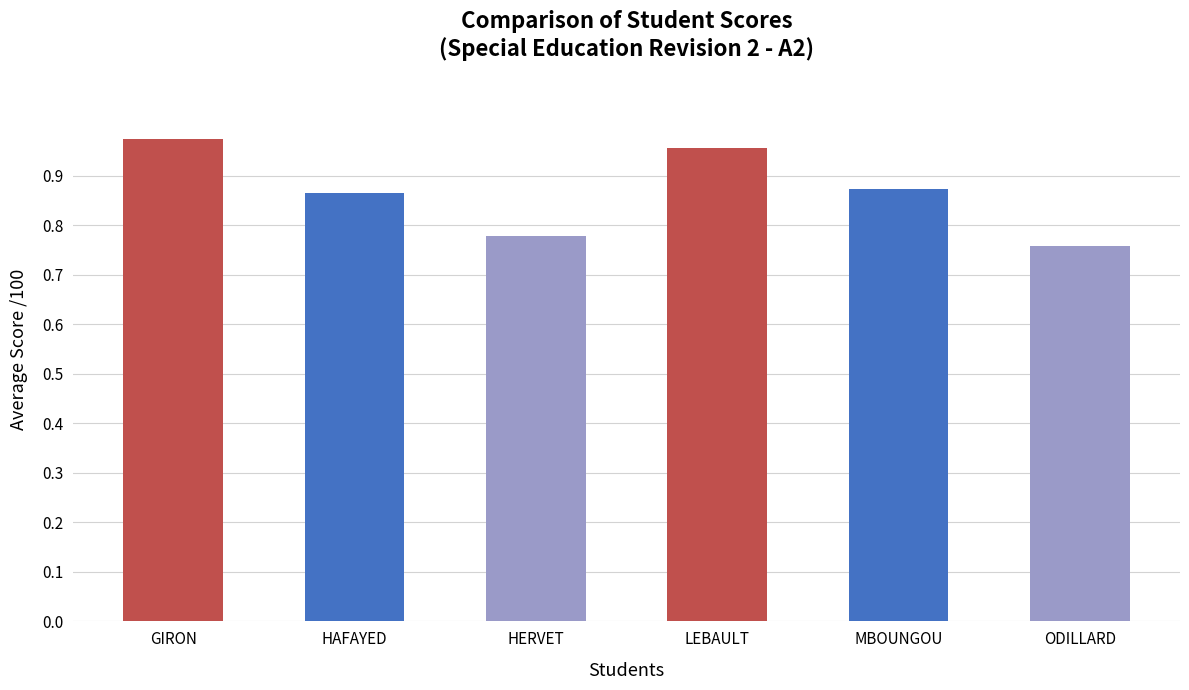

Does the chart contain stacked bars?

No